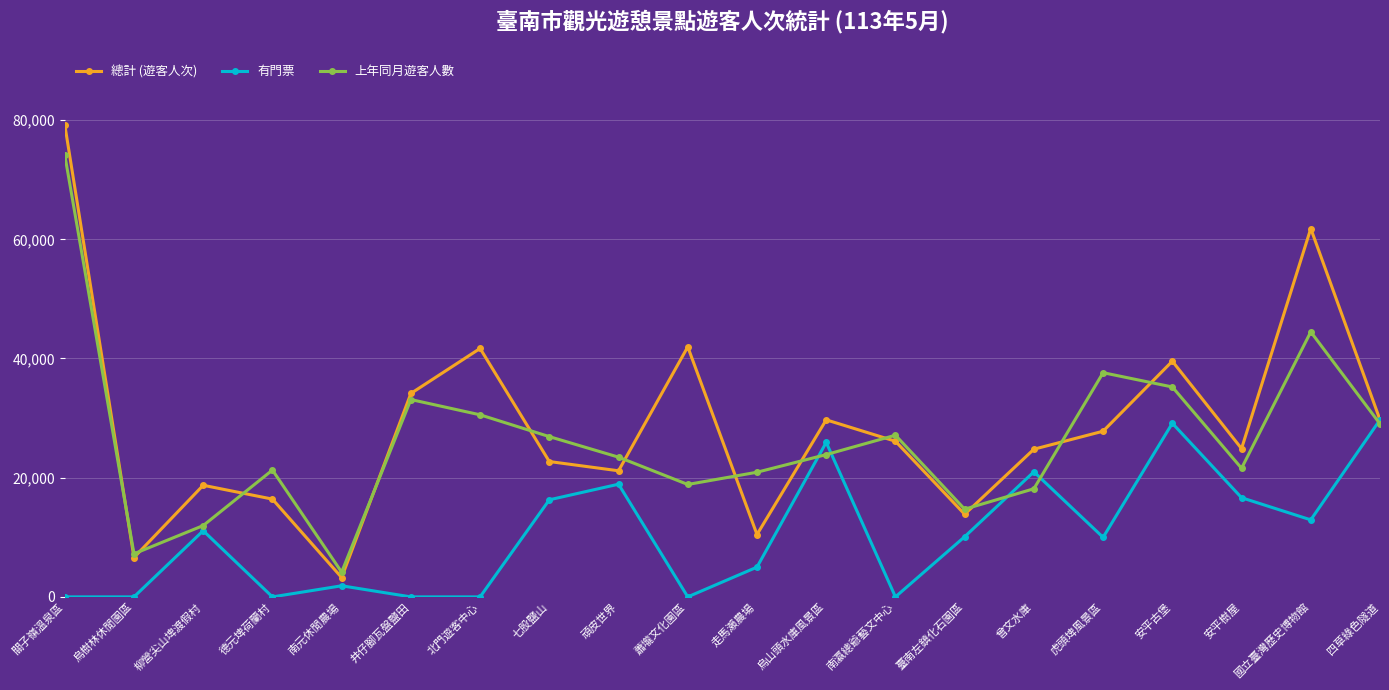

At 安平樹屋, list the series in order from smallest to largest.

有門票, 上年同月遊客人數, 總計 (遊客人次)